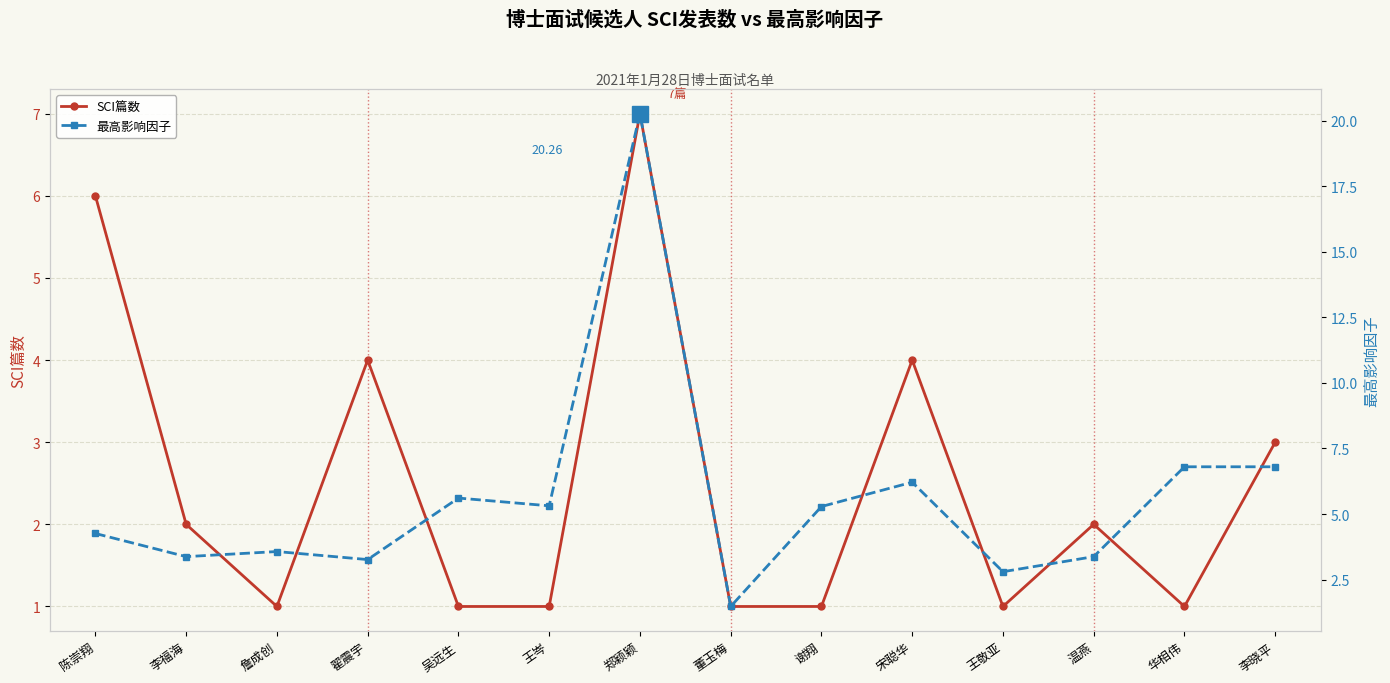

Where do SCI篇数 and 最高影响因子 first cross each other?

陈崇翔 and 李福海